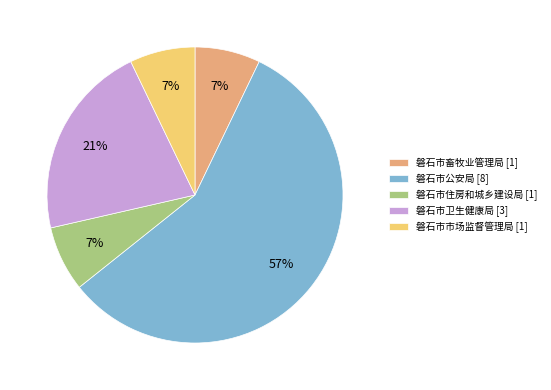

Approximately how many times larger is the value at 磐石市卫生健康局 [3] compared to 磐石市畜牧业管理局 [1]?

3.0